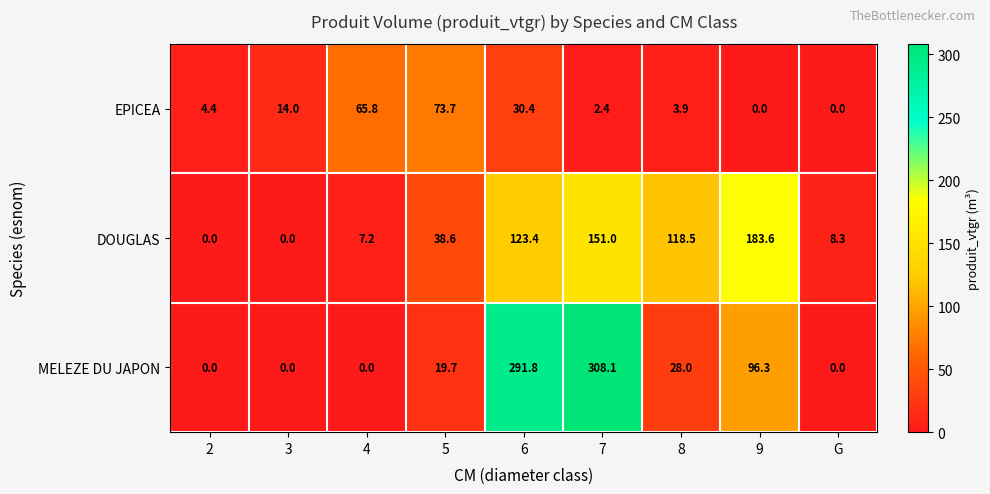

At which category does the chart reach its peak across all series?

7